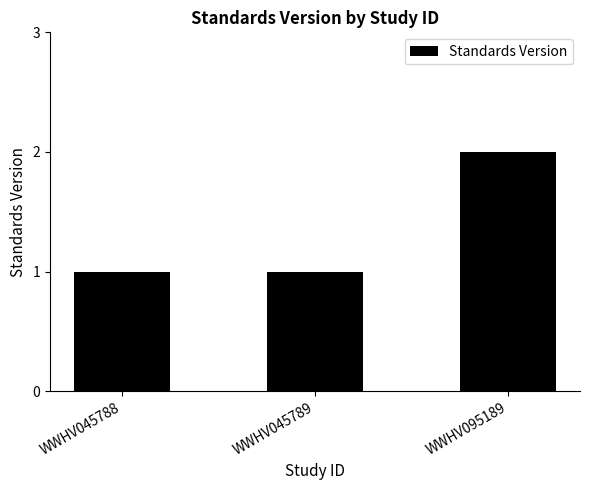

Reading right to left, what are all the values shown in this chart?

WWHV095189=2	WWHV045789=1	WWHV045788=1